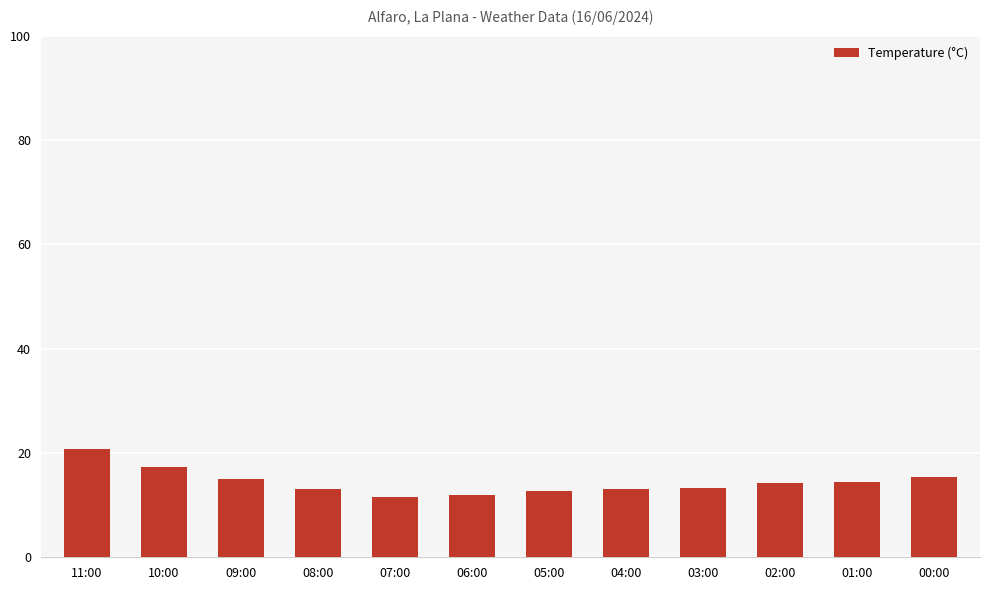

Does the chart contain any negative values?

No